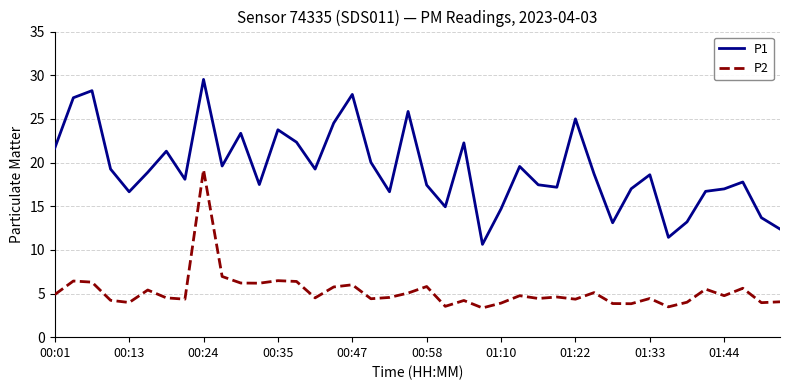

True or false: P2 and P1 cross at least once.

False